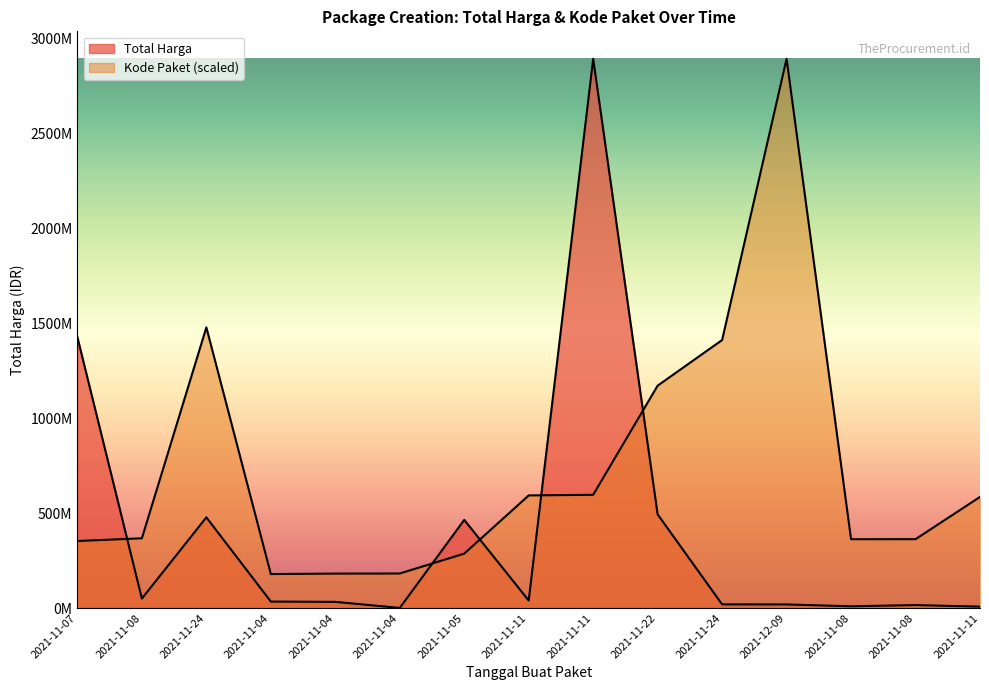

Reading left to right, extract all data points from this chart.

Total Harga: 1425867900.0	49730040.0	477600000.0	34000000.0	32441200.0	577875.0	464002100.0	39440000.0	2892122000.0	493000000.0	19175000.0	18900000.0	9180000.0	15513960.0	7401240.0
Kode Paket: 352883521.5	367273231.7	1477840024.8	178927446.8	181360692.3	181822169.9	286367820.0	593019677.6	596250020.7	1171020357.2	1411261394.6	2892122000.0	362301859.5	362532598.3	585048701.0